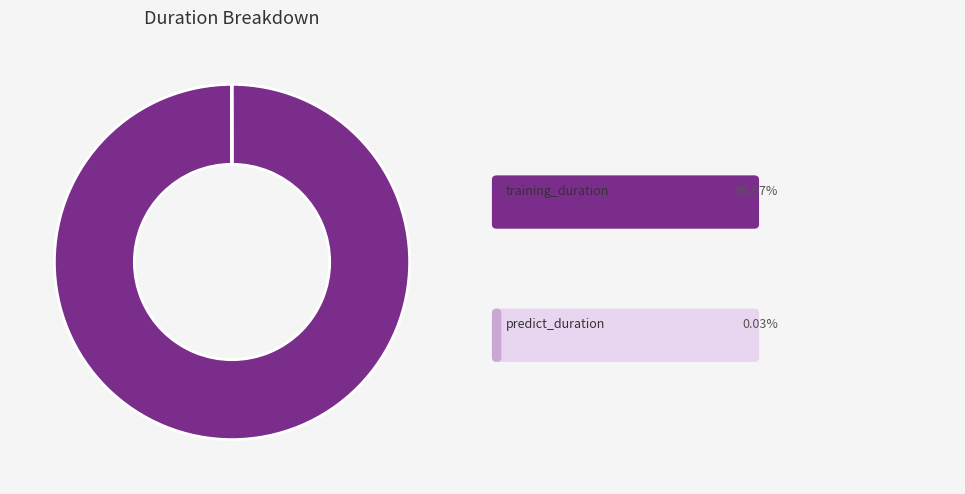

Does any single category account for the majority?

Yes